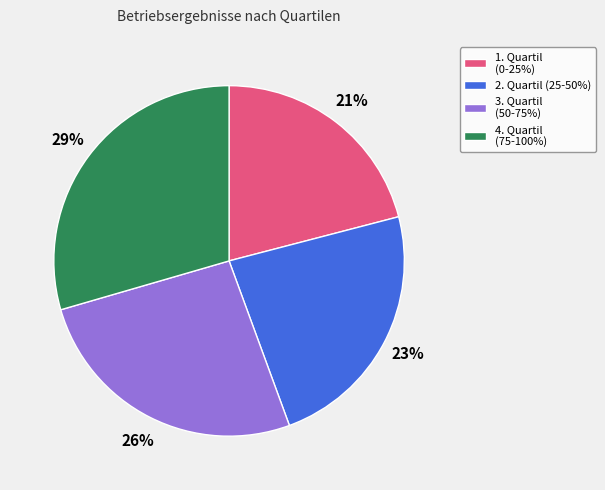

Count the number of slices in the pie.

4